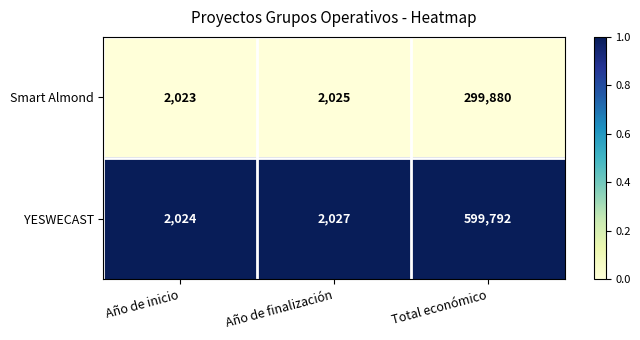

The Smart Almond series shows 2023 at Año de inicio. True or false?

True